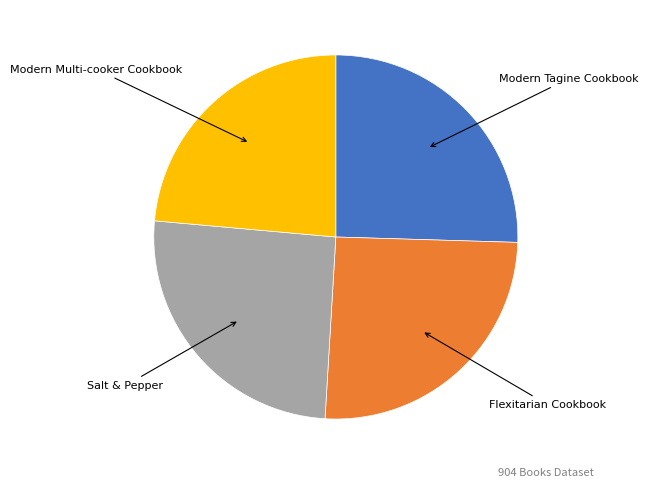

Is there a majority slice in this chart?

No